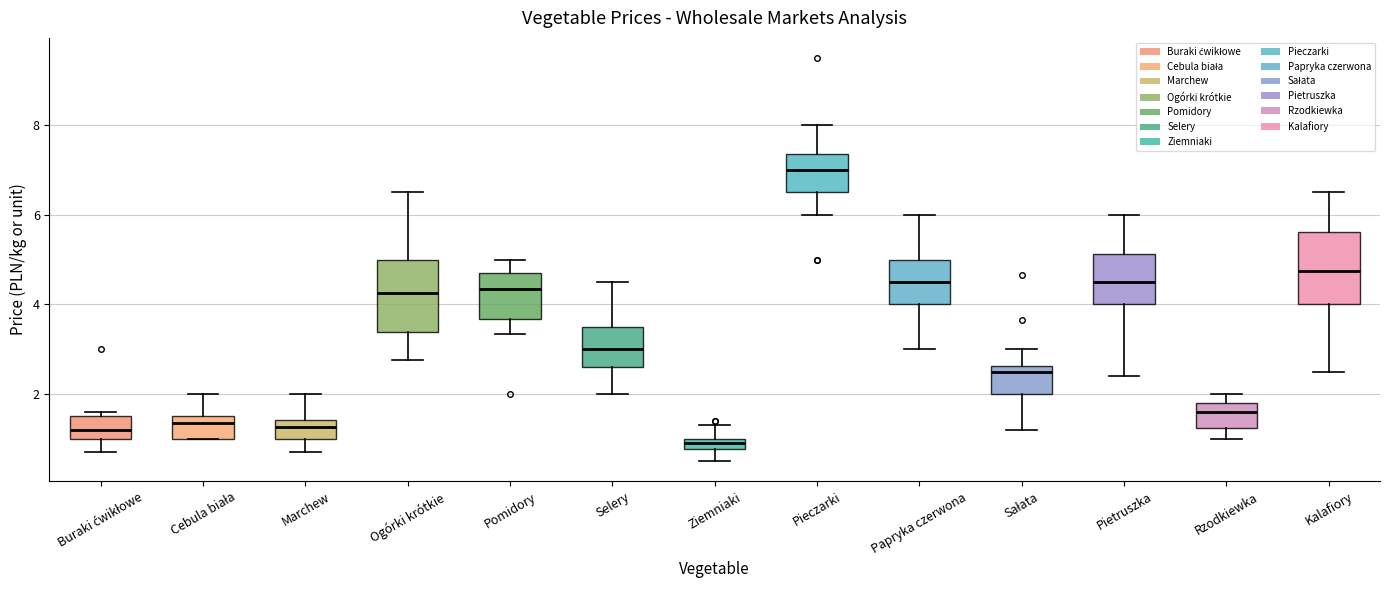

Where does the median line of the box for Buraki ćwikłowe sit on the y-axis? The values are not printed on the chart, so give them approximately, as read against the axis.

1.2